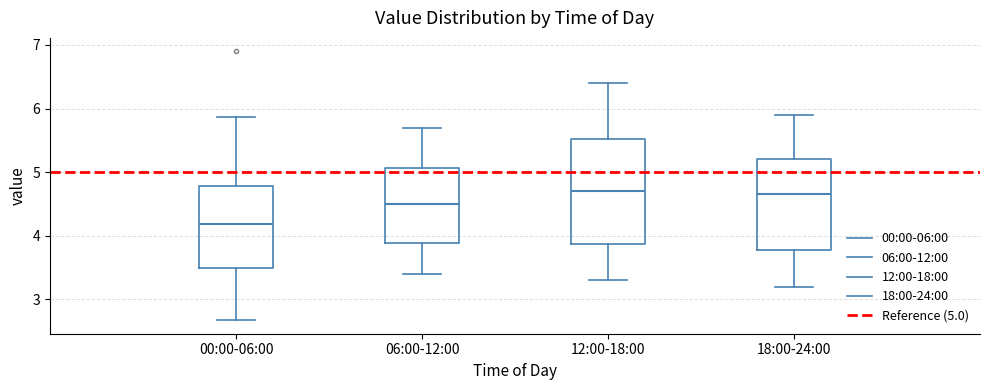

Reading left to right, transcribe this box plot: for each box, give where its median line is, the range the box spans, and where its two whiskers end, as read against the y-axis. The values are not printed on the chart, so give them approximately, as read against the axis.

00:00-06:00: median 4.2, box 3.5 to 4.8, whiskers 2.7 to 5.9
06:00-12:00: median 4.5, box 3.9 to 5.1, whiskers 3.4 to 5.7
12:00-18:00: median 4.7, box 3.9 to 5.5, whiskers 3.3 to 6.4
18:00-24:00: median 4.7, box 3.8 to 5.2, whiskers 3.2 to 5.9